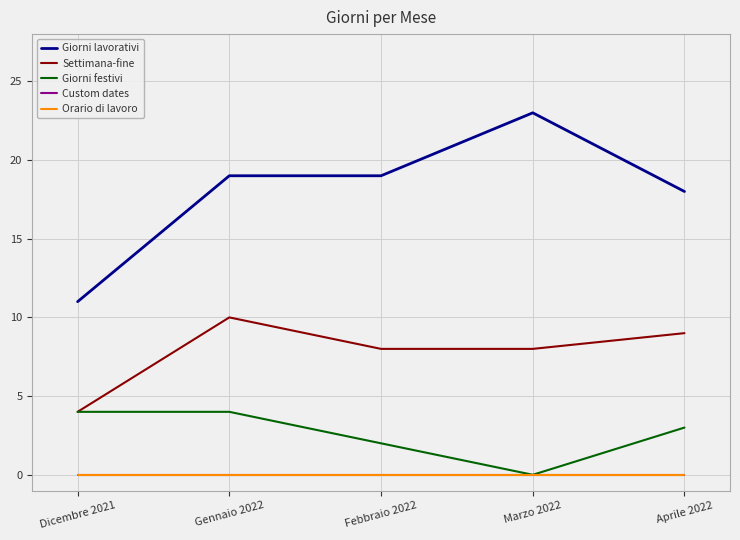

Does the chart display data point markers on the line(s)?

No